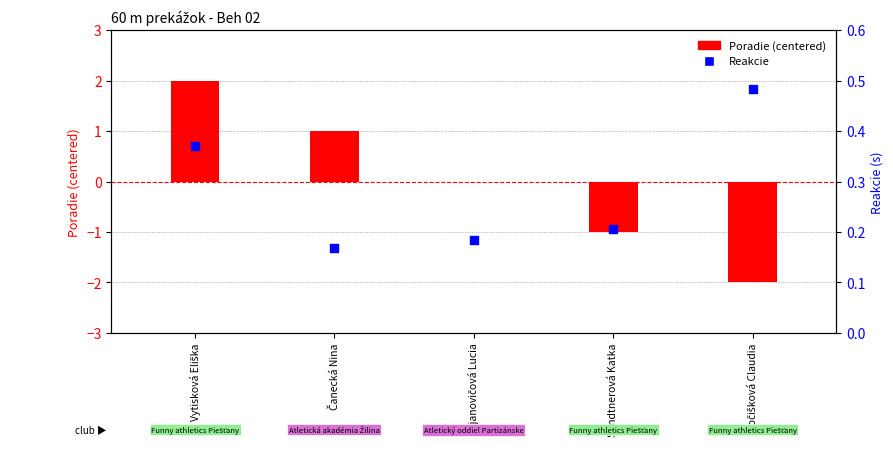

Is the value of Poradie (centered) at Sandtnerová Katka greater than the value of Reakcie at Vytisková Eliška?

No